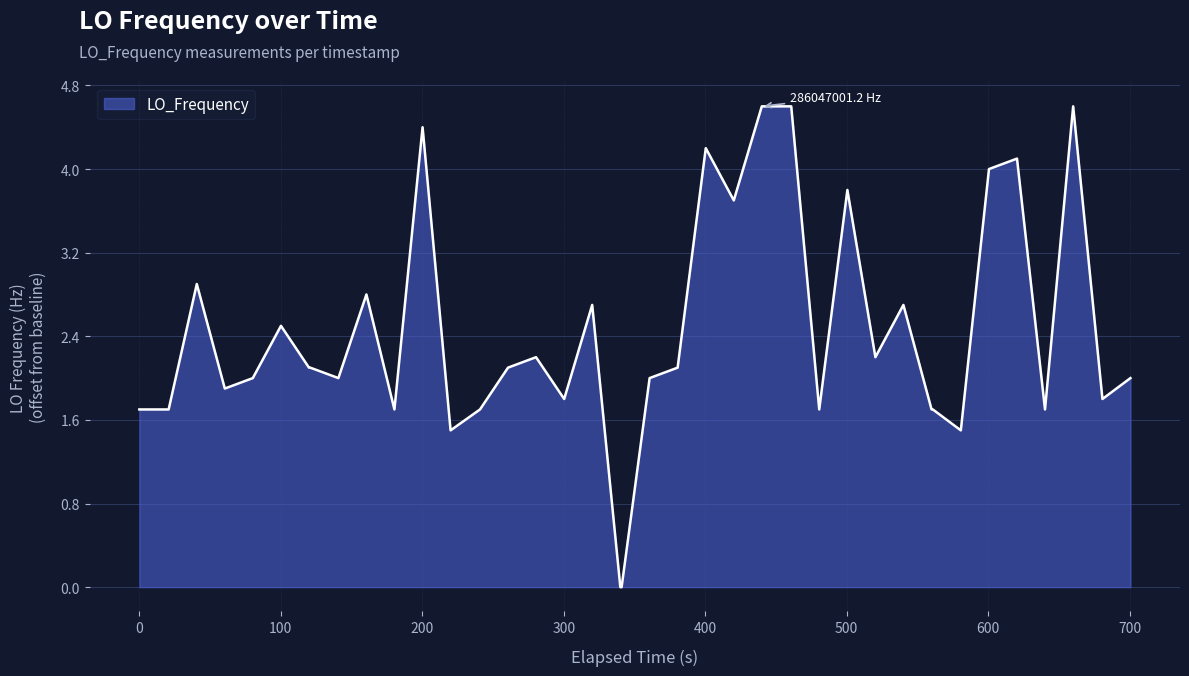

Does the chart display data point markers on the line(s)?

No